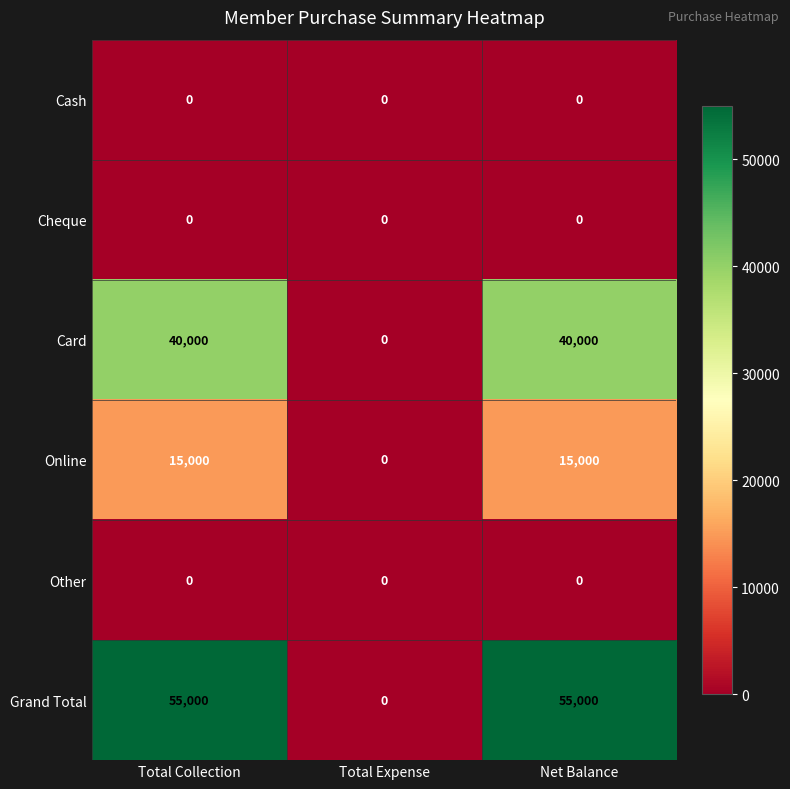

Is it true that Card equals 40000 at Total Collection?

True